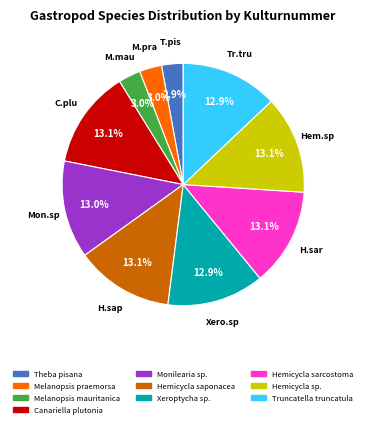

How many segments does this pie chart have?

10